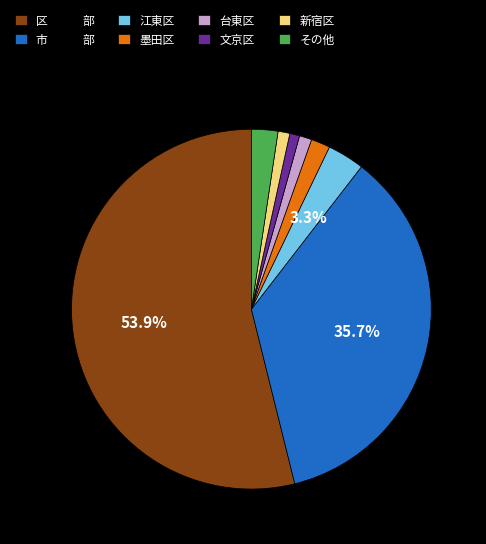

How many segments does this pie chart have?

8